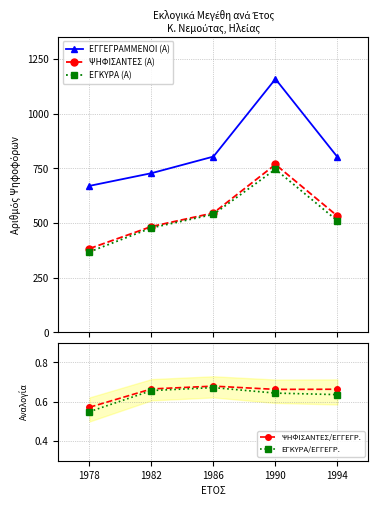

How many distinct data groups are displayed?

5